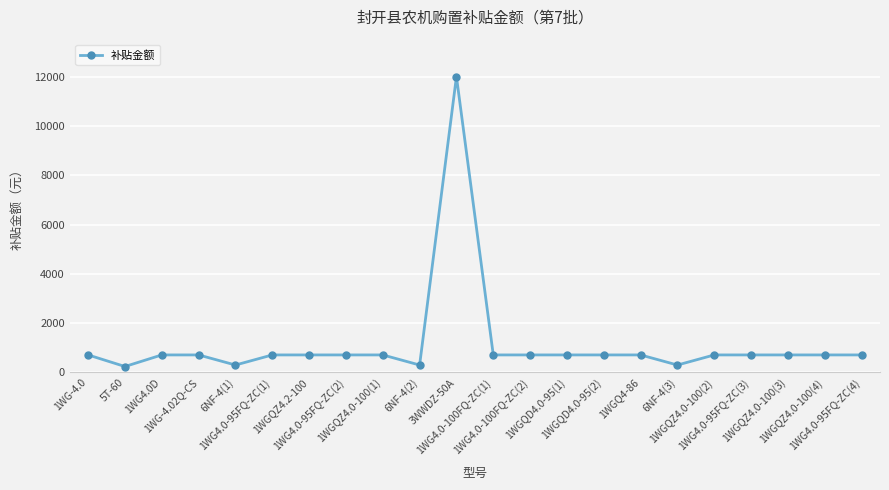

What is the maximum value shown in the chart?

12000